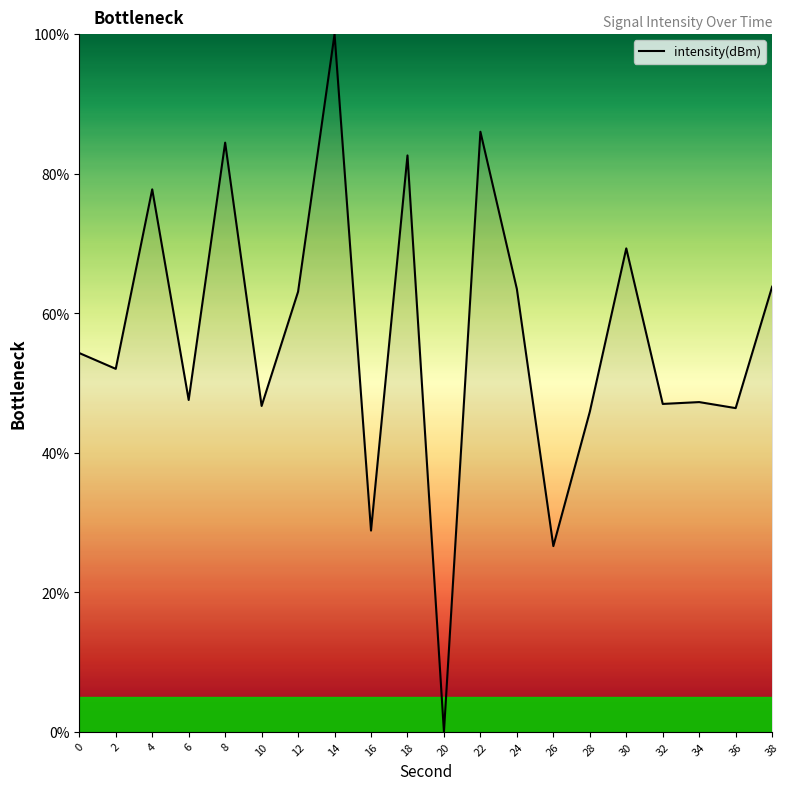

What is the maximum value shown in the chart?

100.0